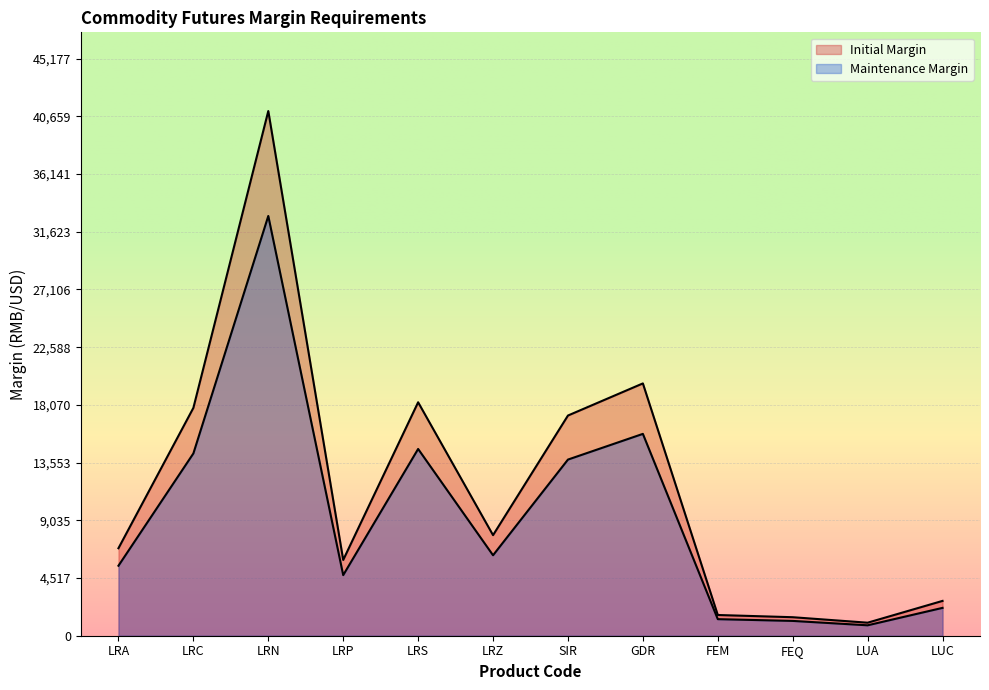

Is the value of Maintenance Margin at LRS greater than the value of Initial Margin at LRZ?

Yes